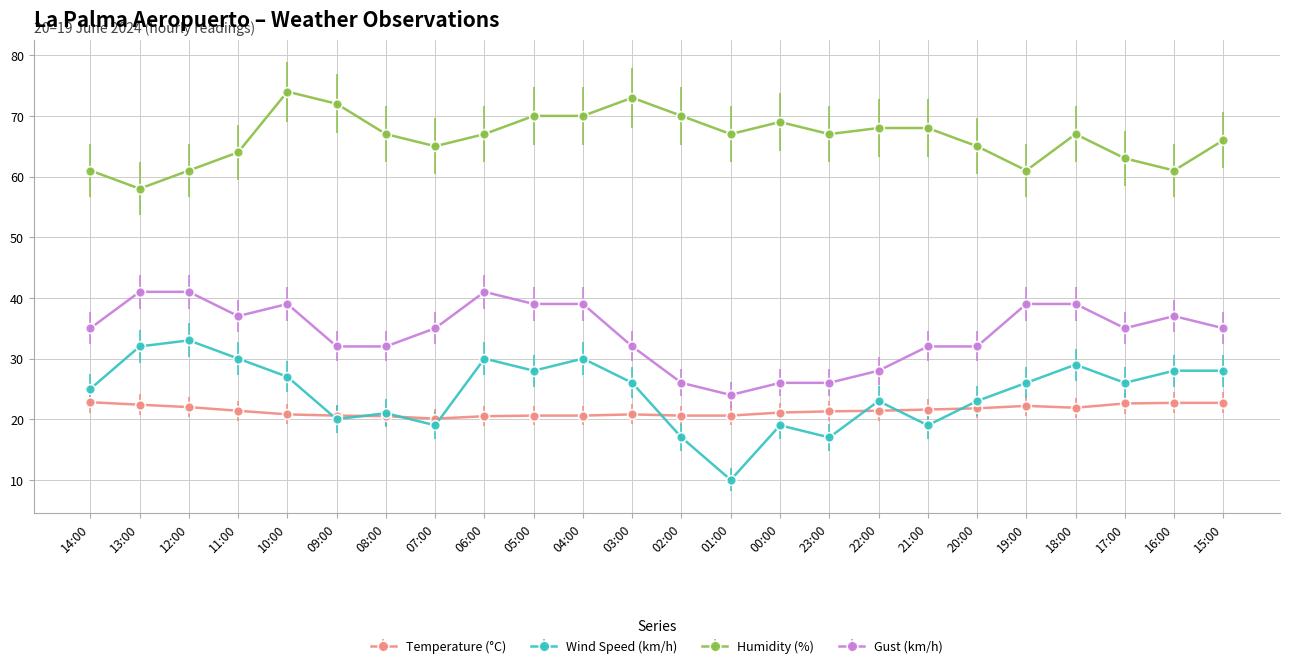

What is the difference between the maximum and minimum values in the Temperature (°C) series?

2.7